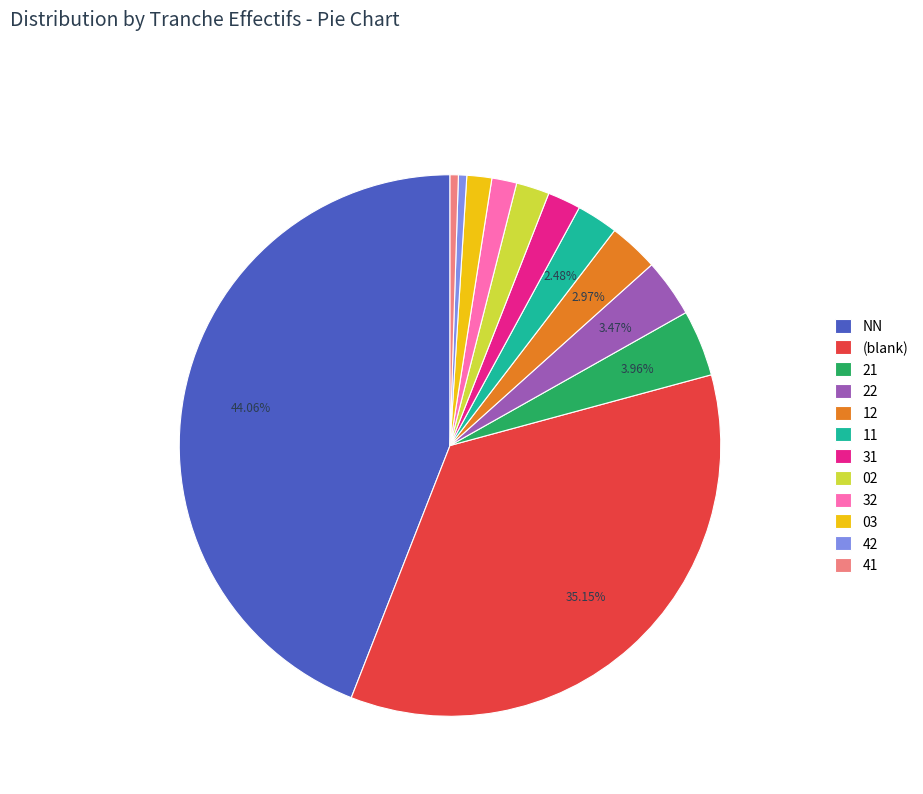

True or false: 31 accounts for 16% of the total.

False